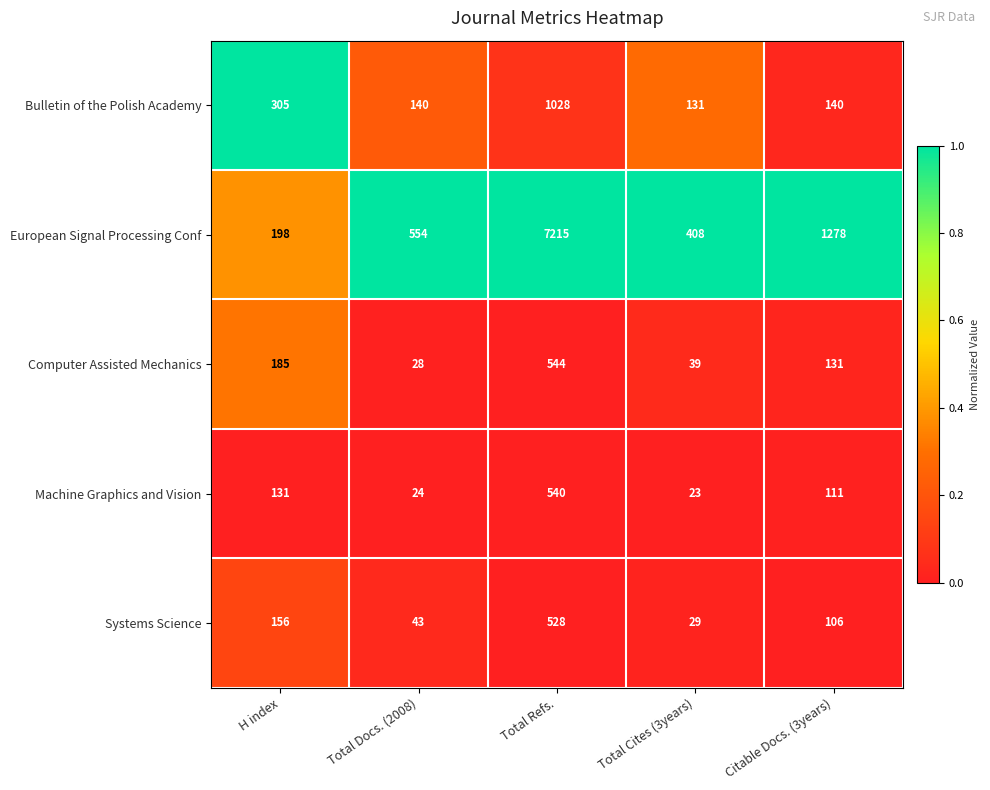

Which series has the largest range (max minus min)?

European Signal Processing Conf